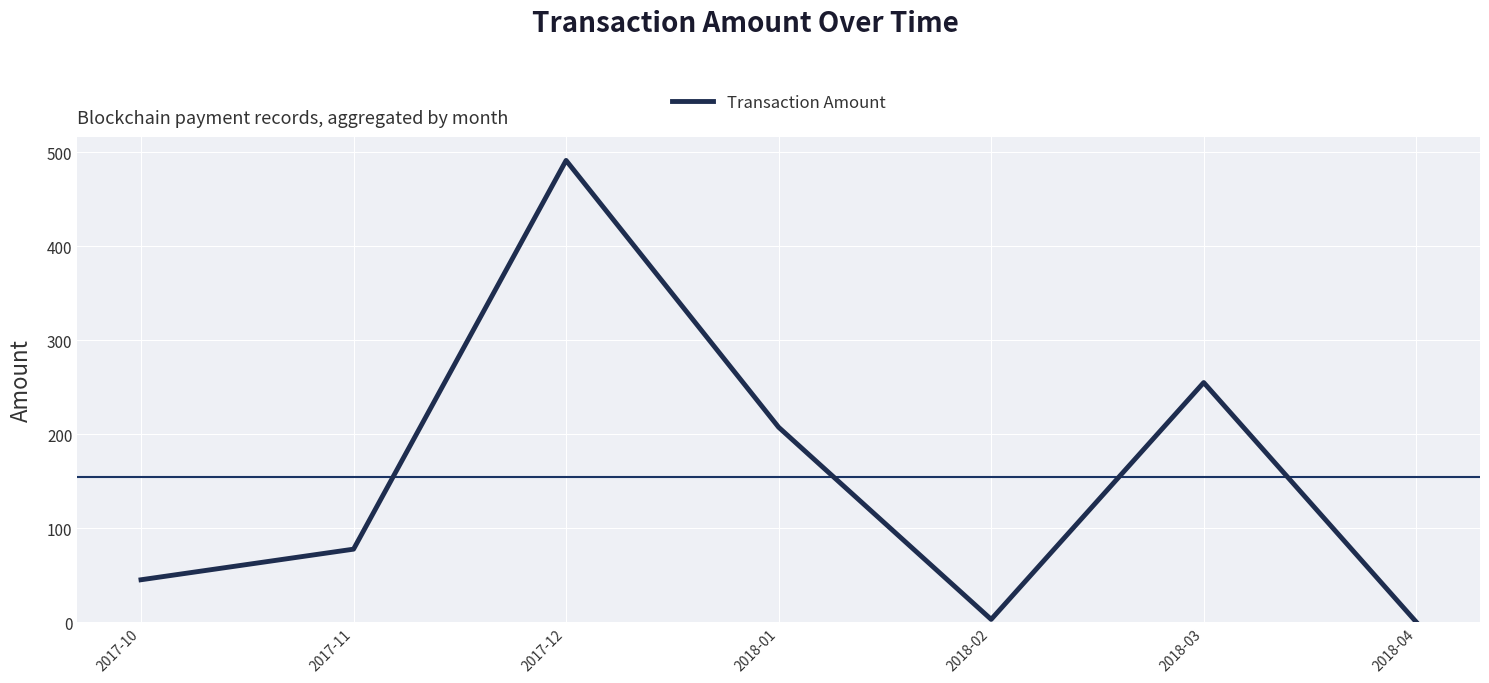

What is the average value?

154.2